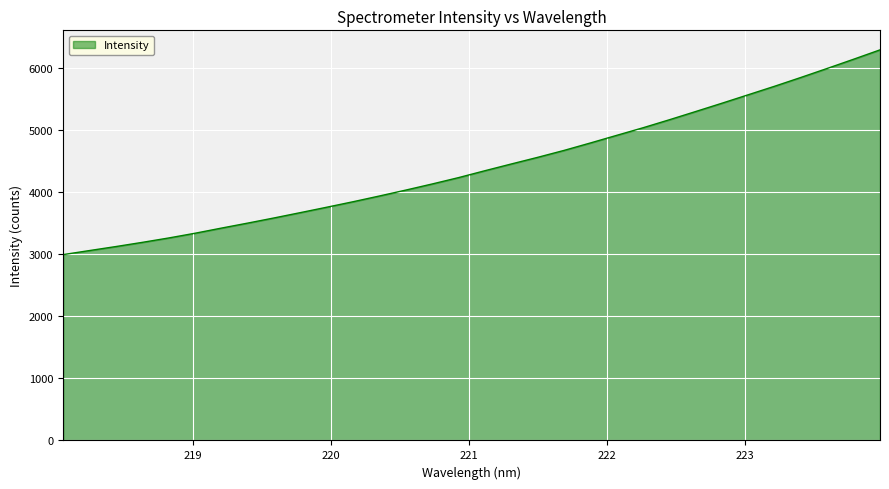

What is the smallest value displayed?

2997.2